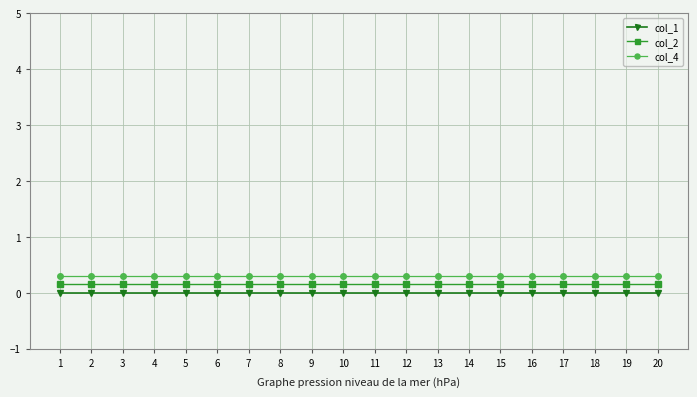

What is the greatest value displayed?

0.3